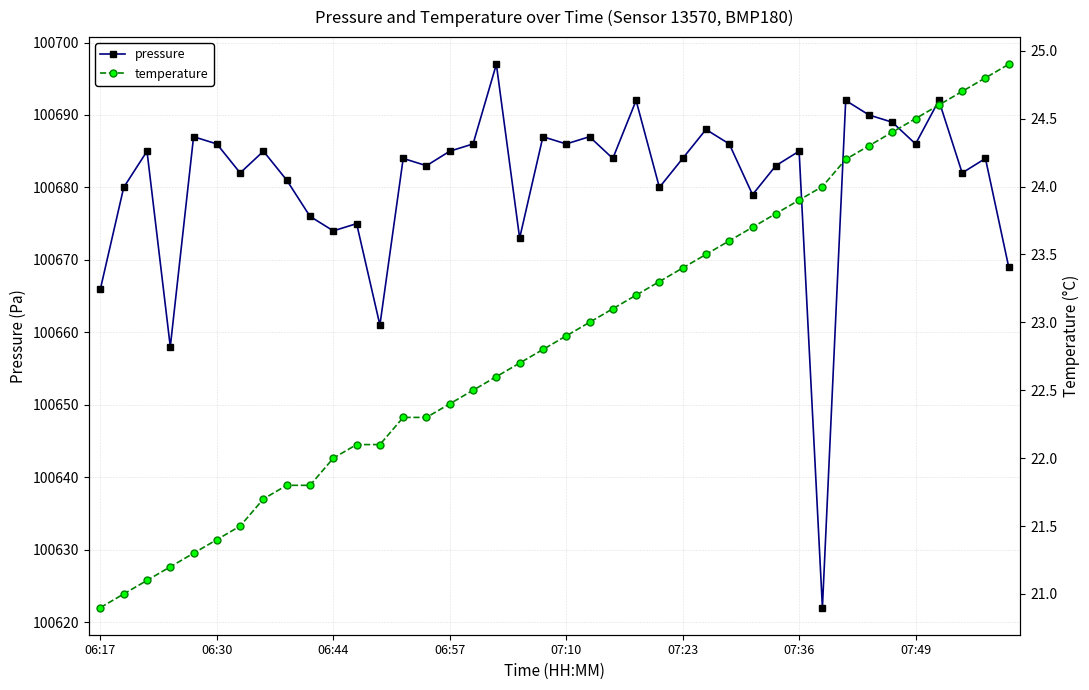

What is the minimum value for pressure?

100622